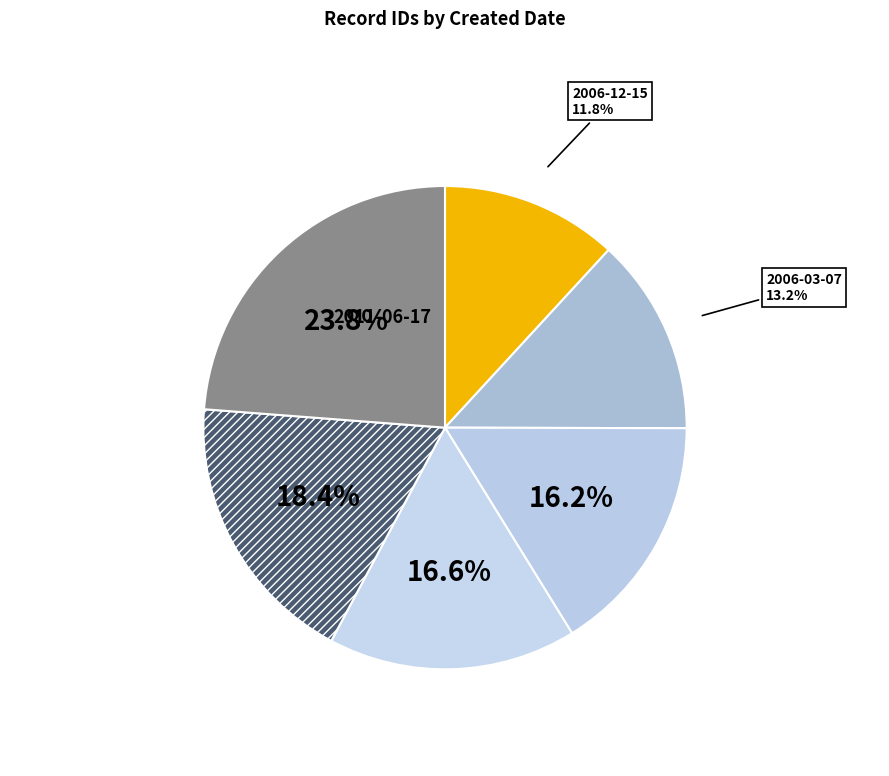

Rank the categories by value from lowest to highest.

2006-12-15, 2006-03-07, 2009-09-14, 2003-07-23, 2004-01-03, 2011-06-17